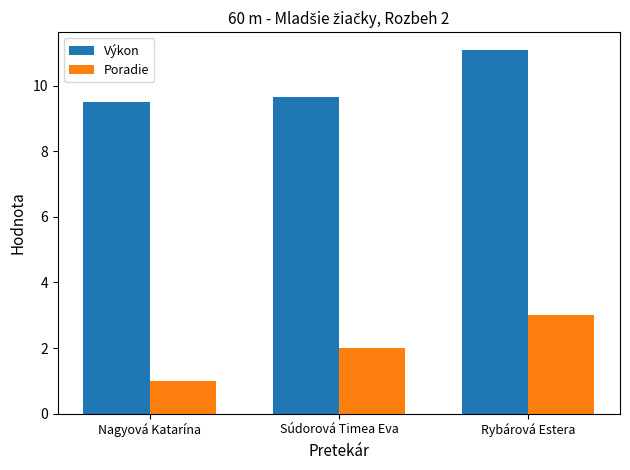

What is the spread (max minus min) of values at Rybárová Estera?

8.1